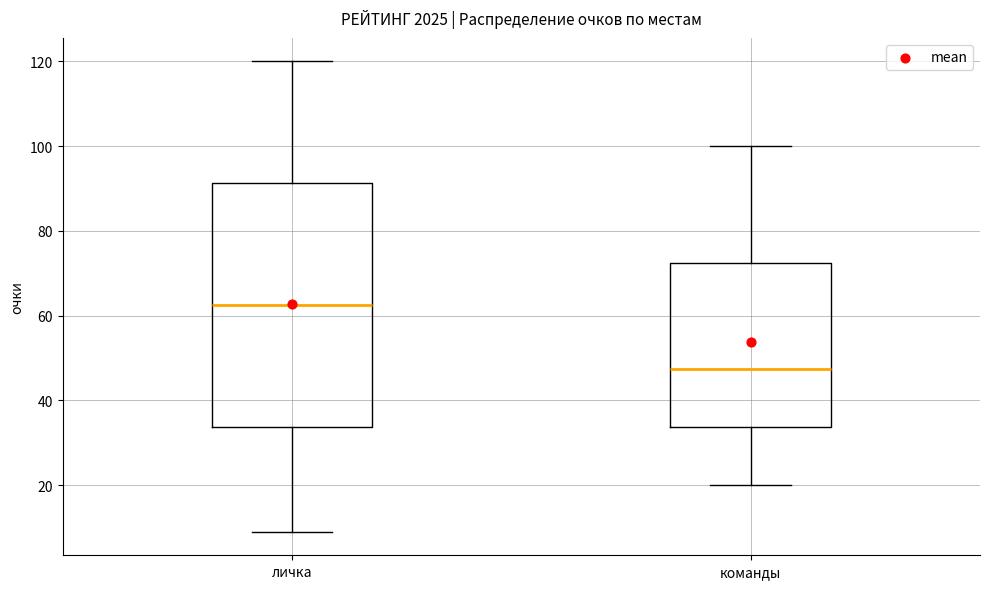

Which box's median line is the highest?

личка